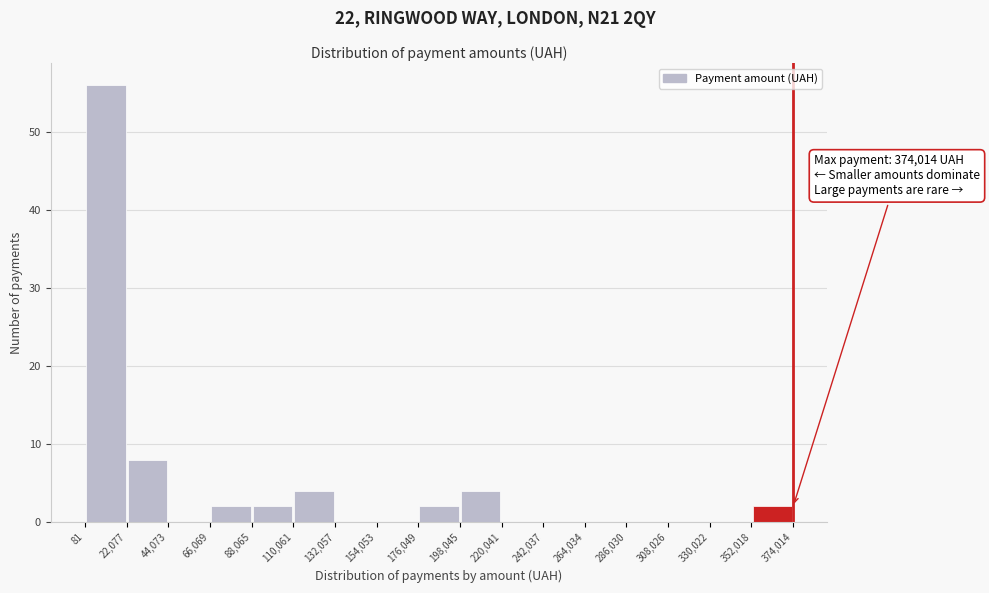

Over which range of the x-axis is the bar tallest?

81 to 22,077